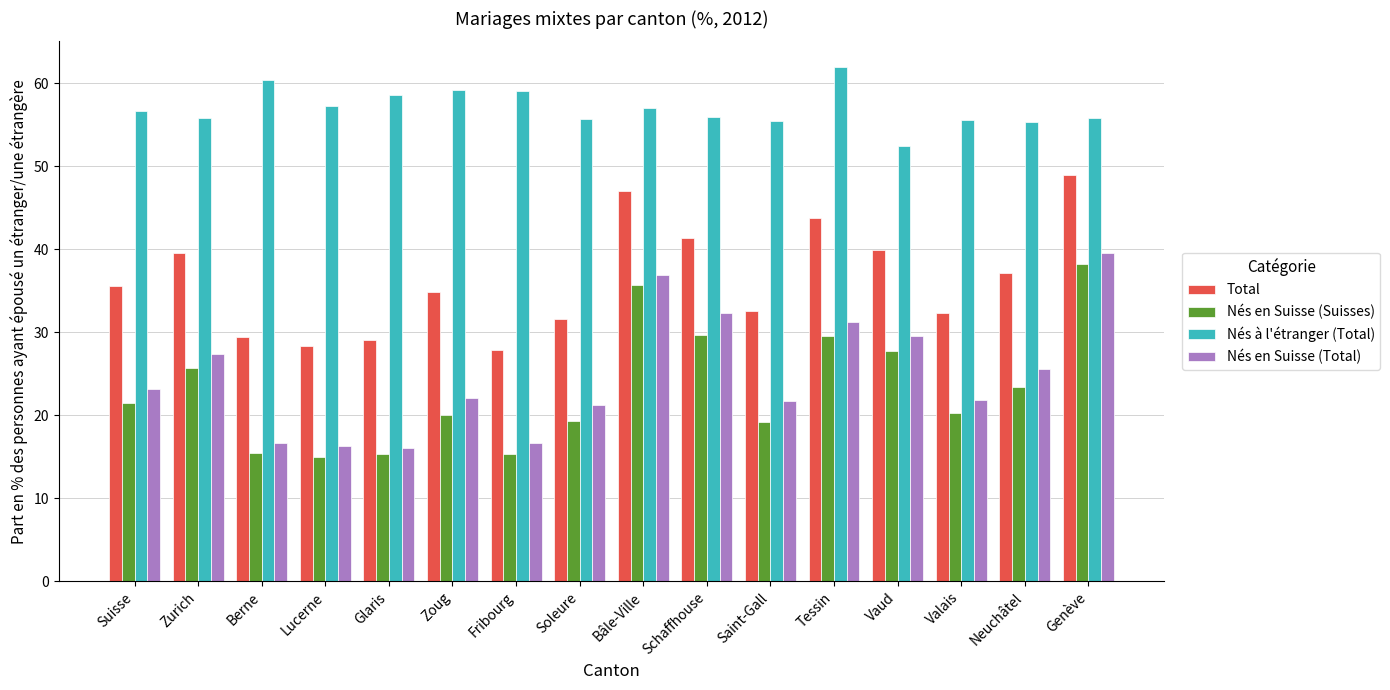

What is the difference between the highest and lowest values at Saint-Gall?

36.3